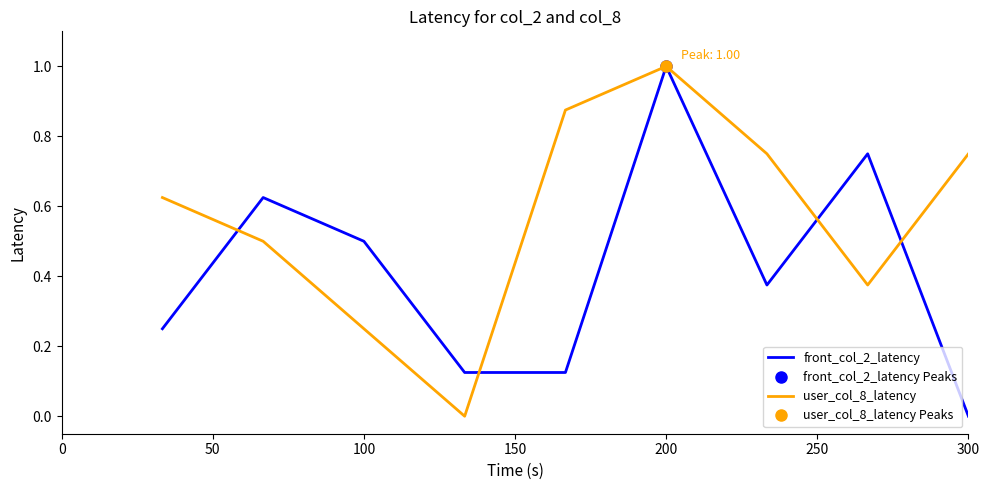

How many times do user_col_8_latency and front_col_2_latency cross each other?

4